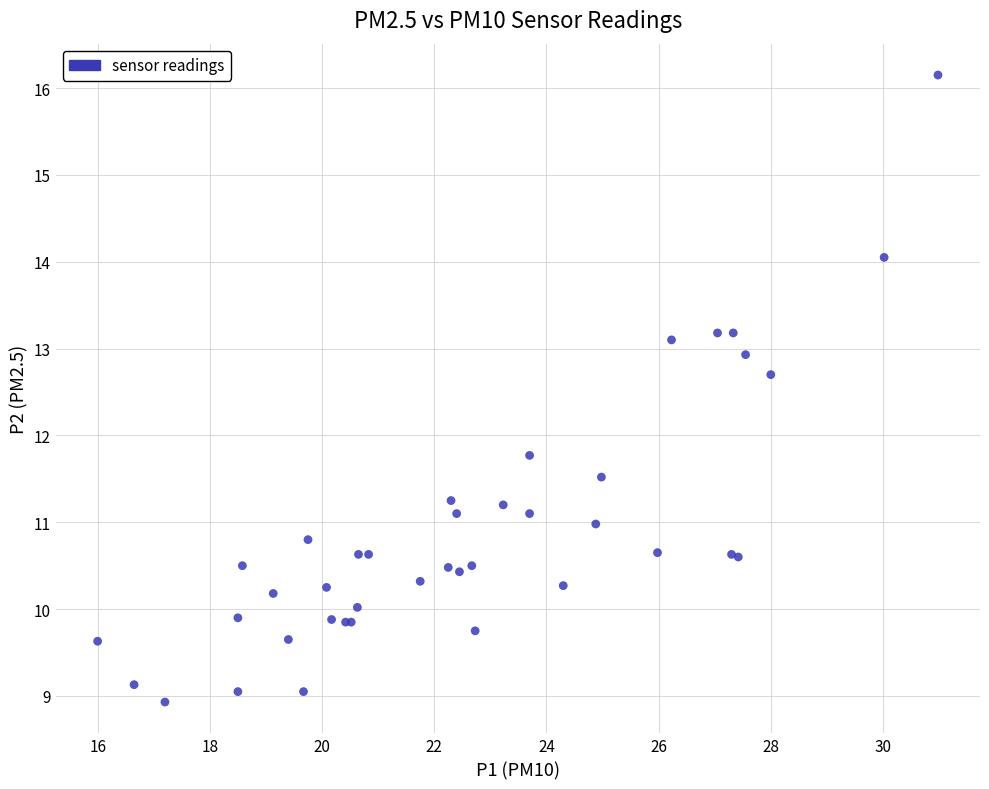

What Y value in the scatter plot is closest to 12?

11.8